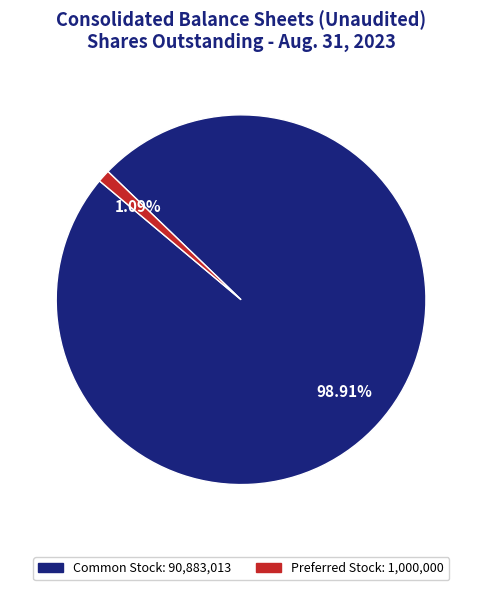

Does any single category account for the majority?

Yes